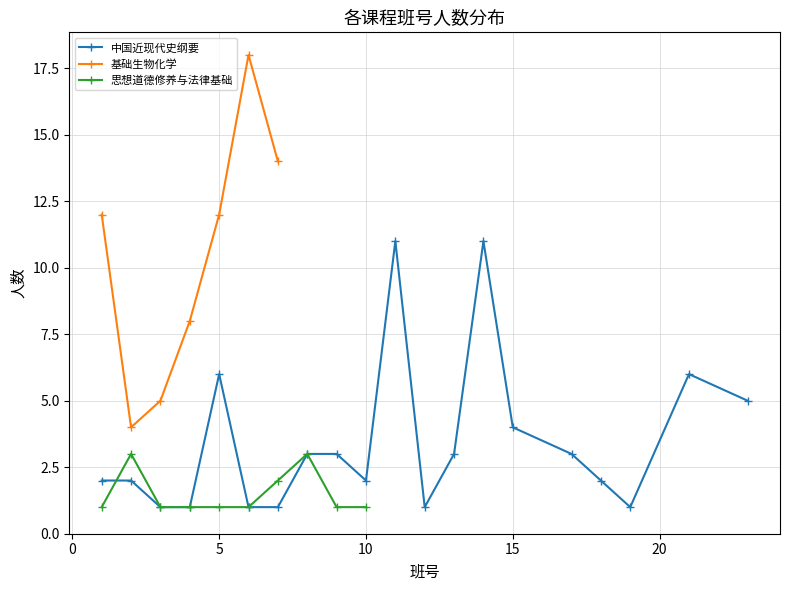

Which series ends up on top after the final intersection of 基础生物化学 and 中国近现代史纲要?

中国近现代史纲要